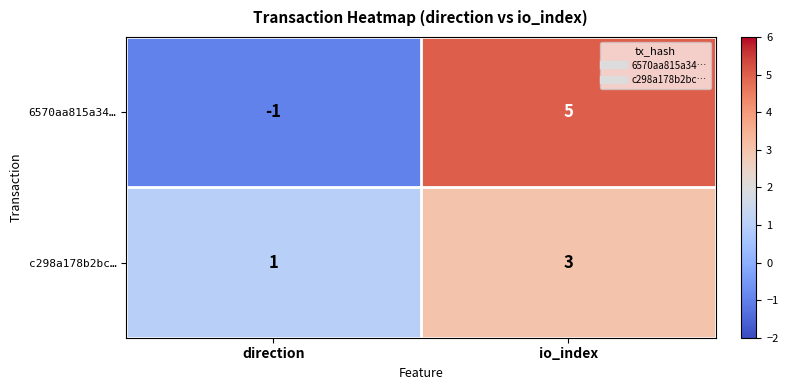

At io_index, list the series in order from largest to smallest.

6570aa815a34…, c298a178b2bc…